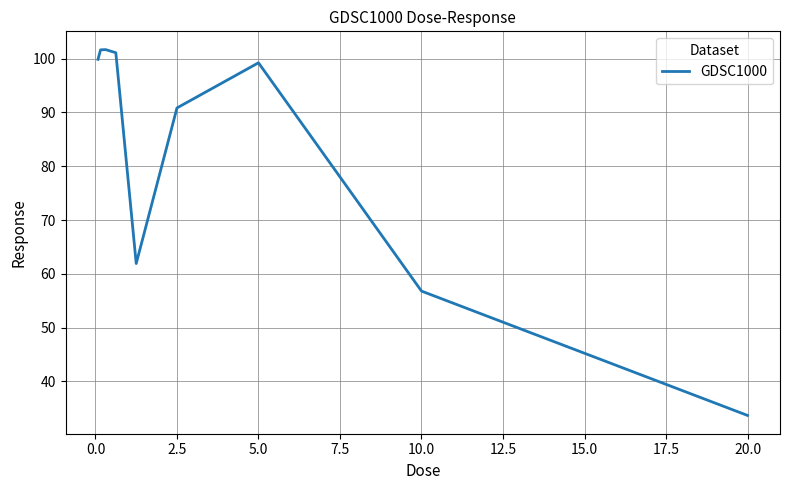

Reading right to left, what are all the values shown in this chart?

33.7	56.8	99.2	90.8	61.9	101.1	101.7	101.7	99.9